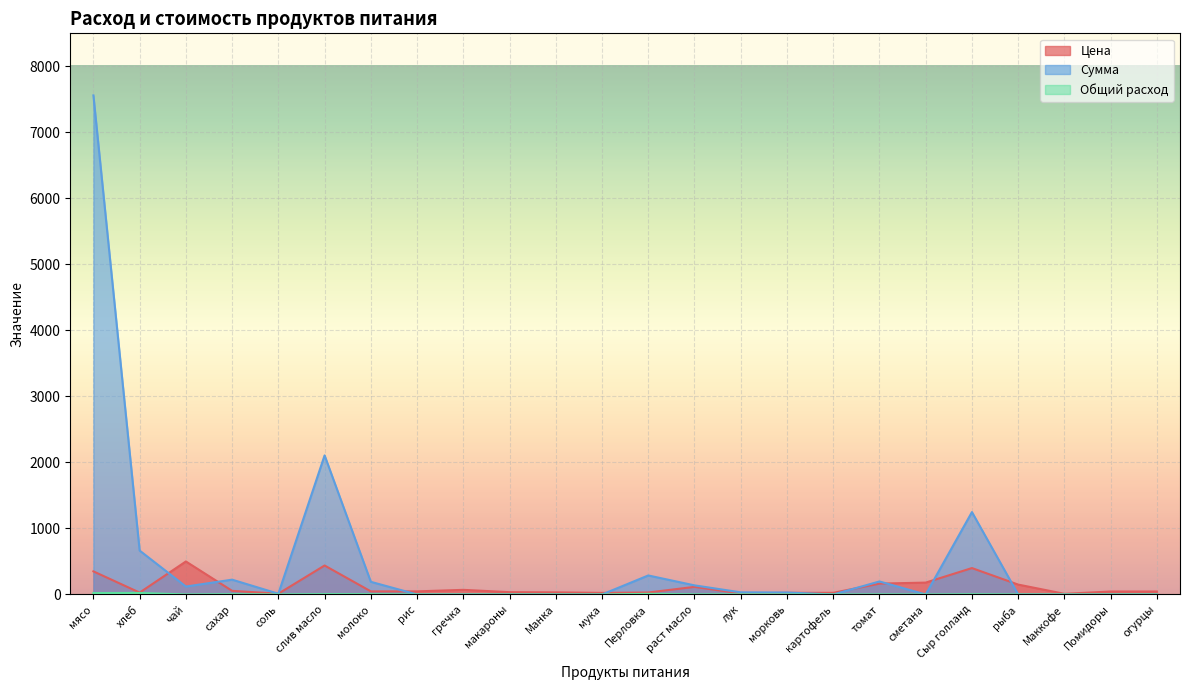

Rank the series at рис from highest to lowest value.

Цена, Сумма, Общий расход